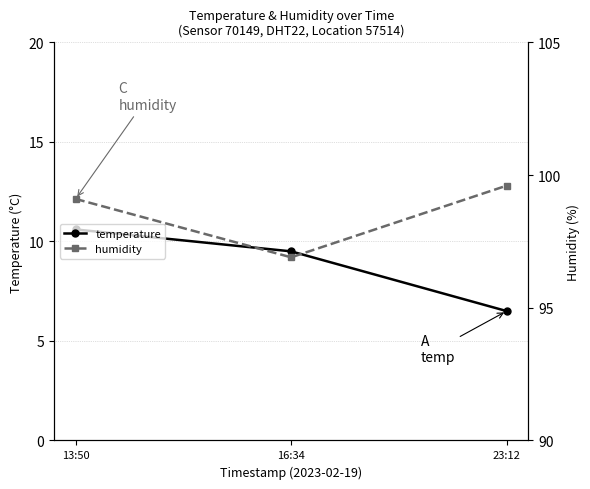

What are all the series names shown in the legend?

temperature, humidity